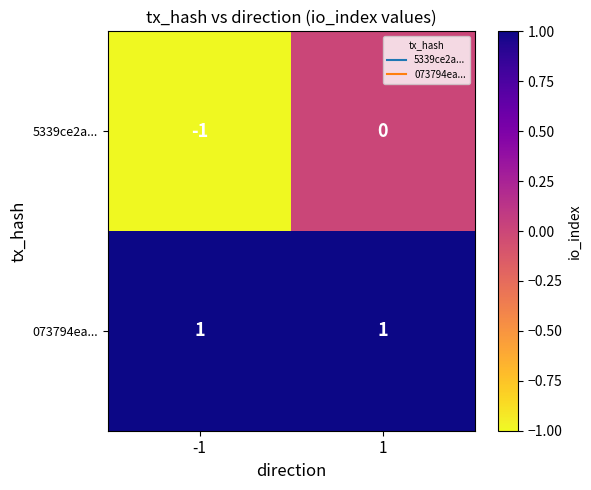

The value of 5339ce2a... at 1 is 0. True or false?

True